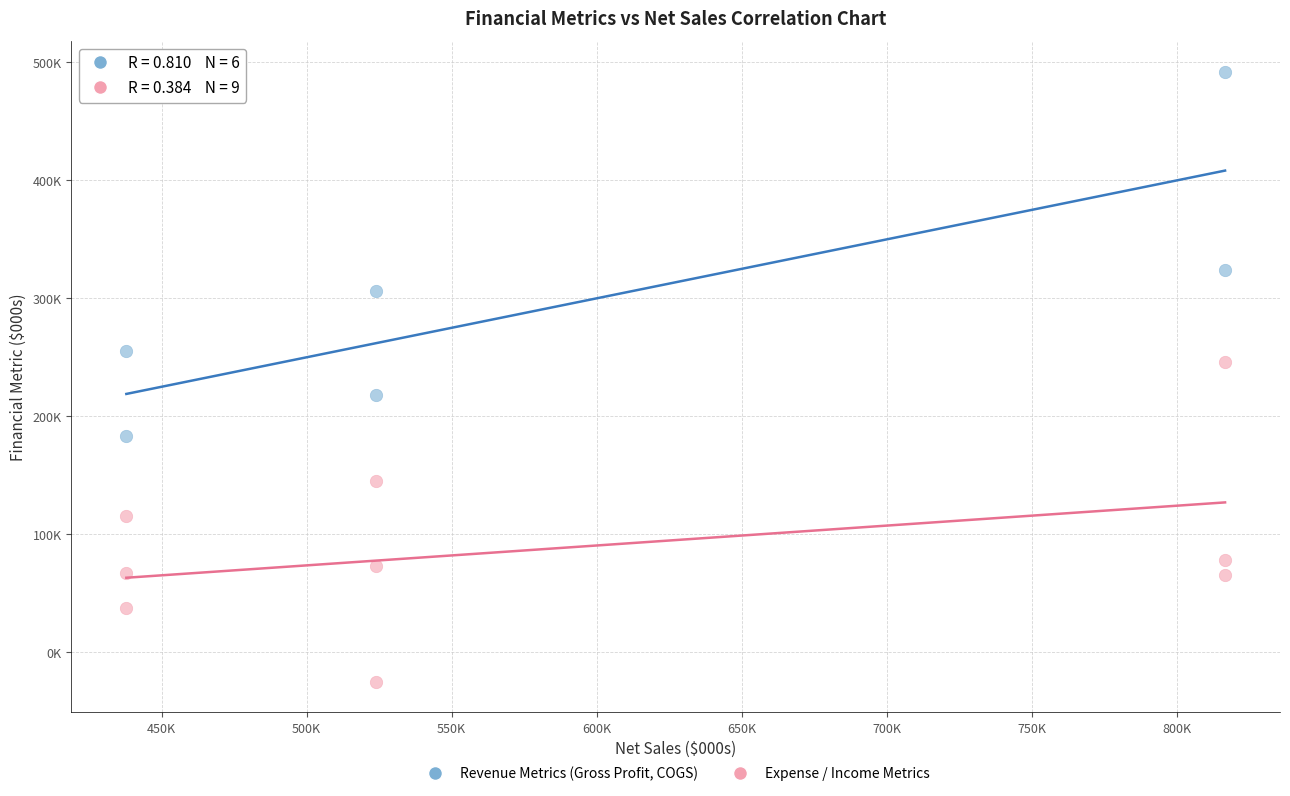

Which series contains the highest Y value?

Revenue Metrics (Gross Profit, COGS)